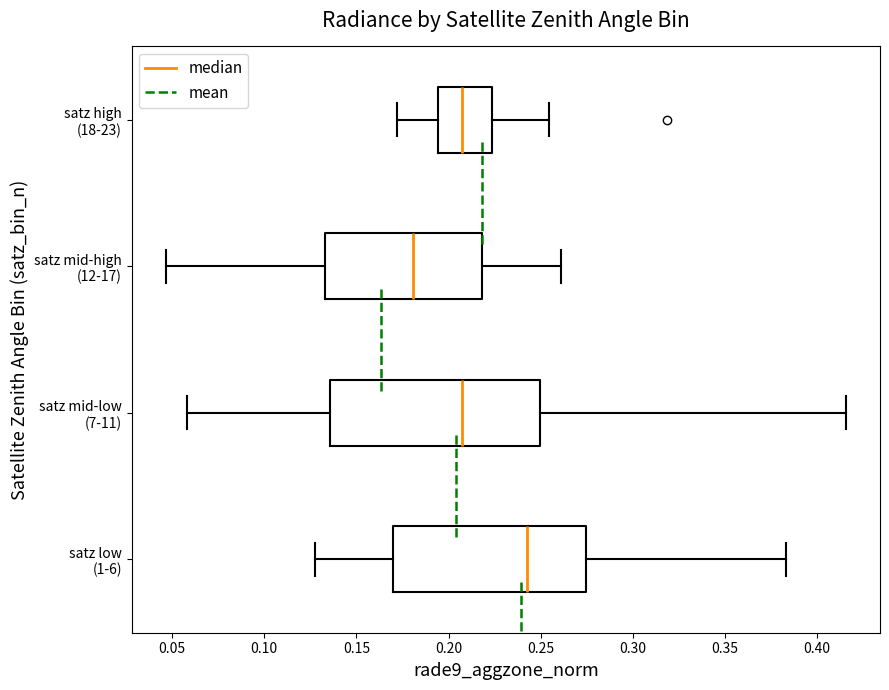

Reading bottom to top, transcribe this box plot: for each box, give where its median line is, the range the box spans, and where its two whiskers end, as read against the x-axis. The values are not printed on the chart, so give them approximately, as read against the axis.

satz low (1-6): median 0.245, box 0.170 to 0.275, whiskers 0.125 to 0.385
satz mid-low (7-11): median 0.210, box 0.135 to 0.250, whiskers 0.060 to 0.415
satz mid-high (12-17): median 0.180, box 0.135 to 0.220, whiskers 0.045 to 0.260
satz high (18-23): median 0.205, box 0.195 to 0.225, whiskers 0.170 to 0.255